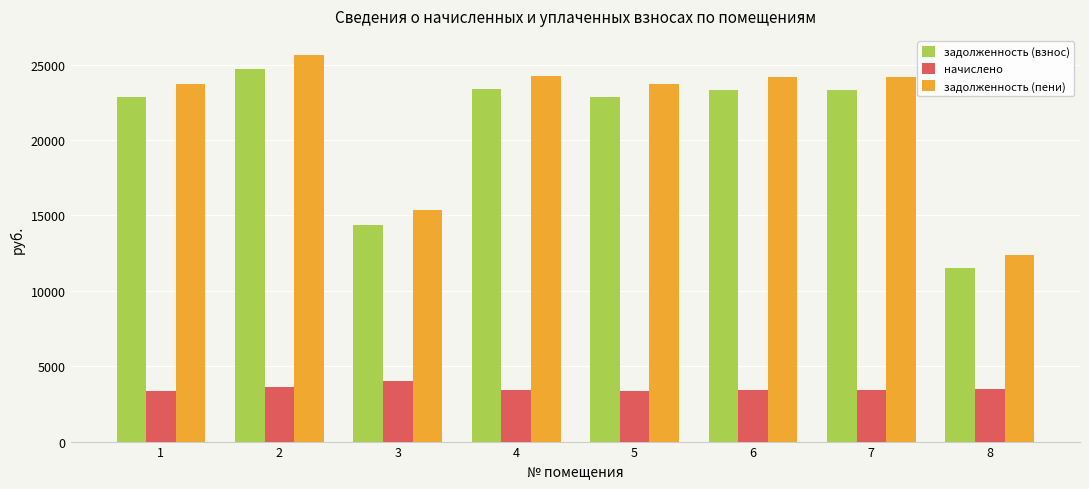

Does the chart contain stacked bars?

No